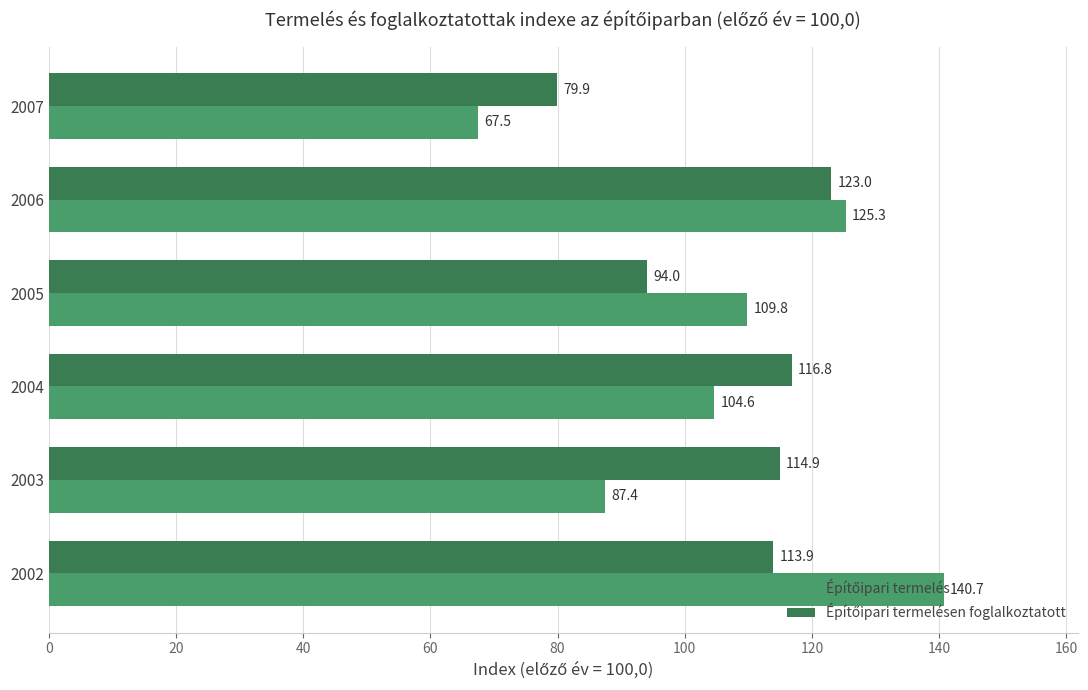

At which category does the chart reach its minimum across all series?

2007